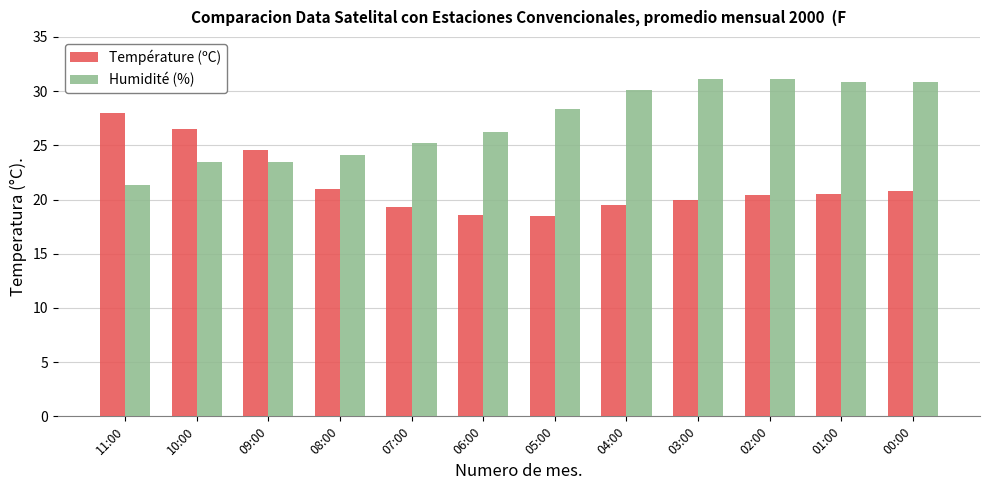

What is the value of the Humidité (%) bar at the 7th from the left?

28.4